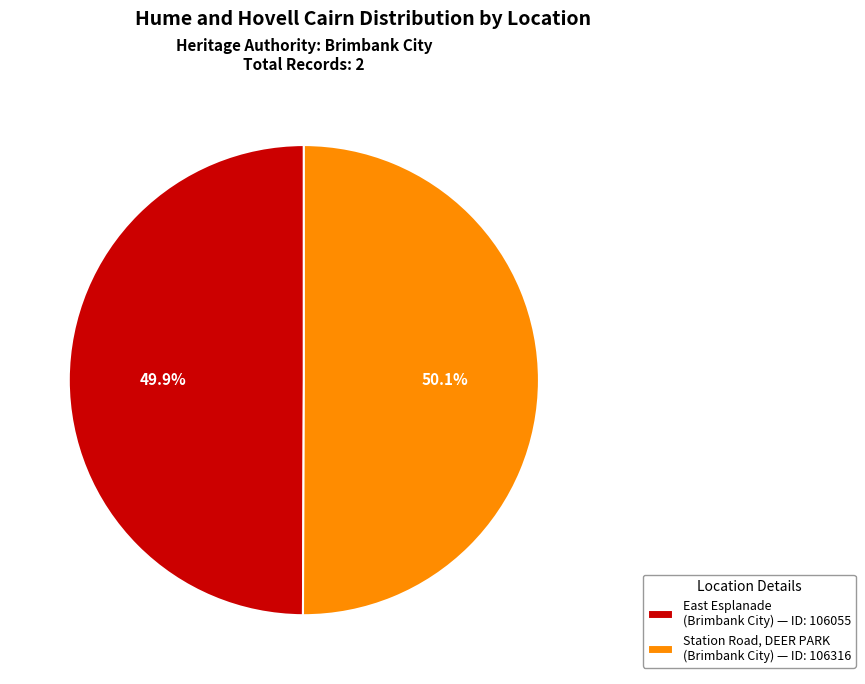

Is there a majority slice in this chart?

Yes